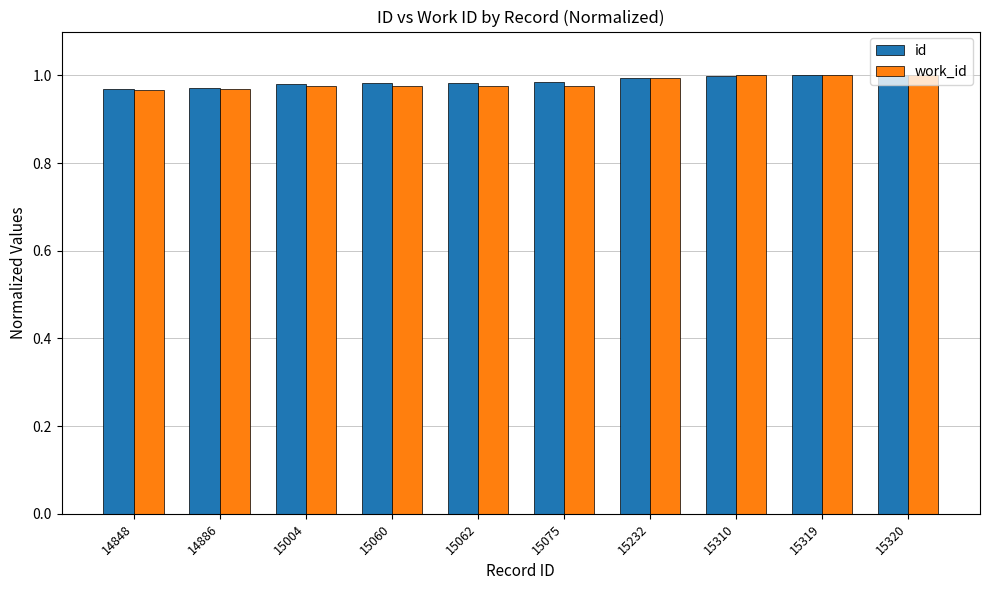

What is the total value across all series at 15320?

2.0